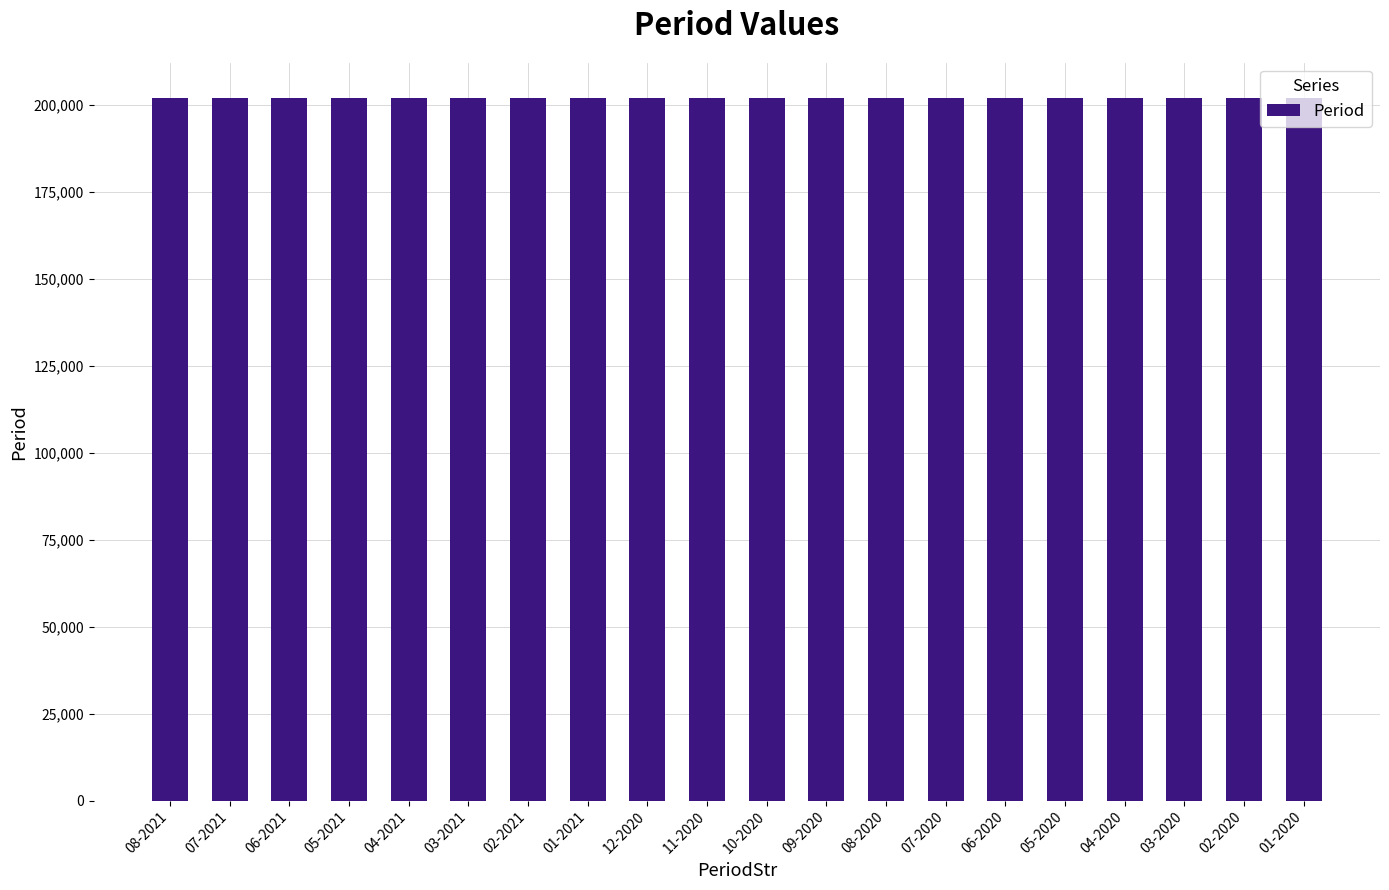

Is it true that the value at 05-2020 is 202005?

True